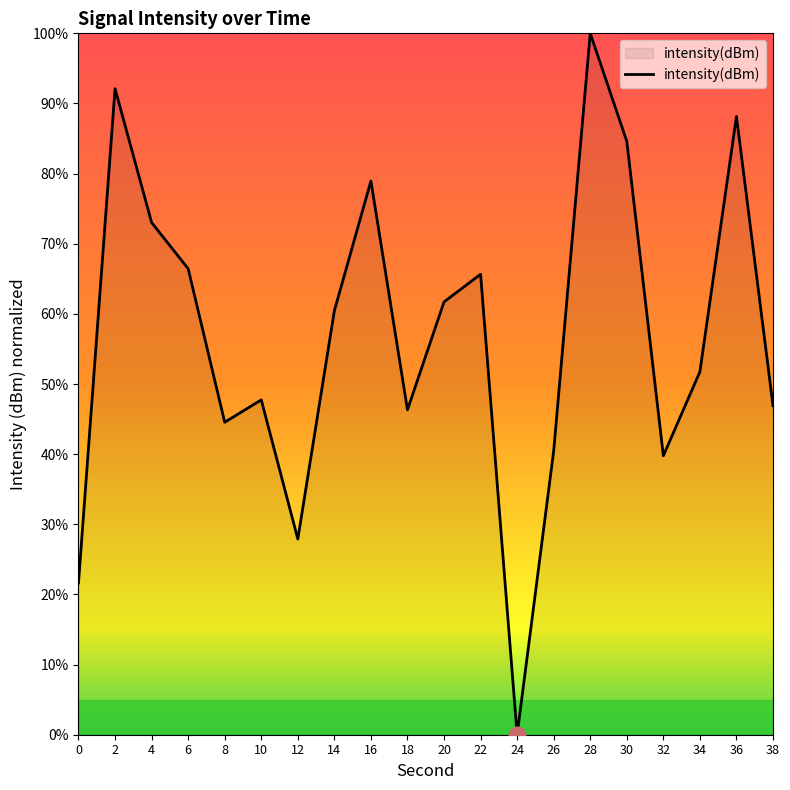

What is the change in value from 6 to 16?

+12.5